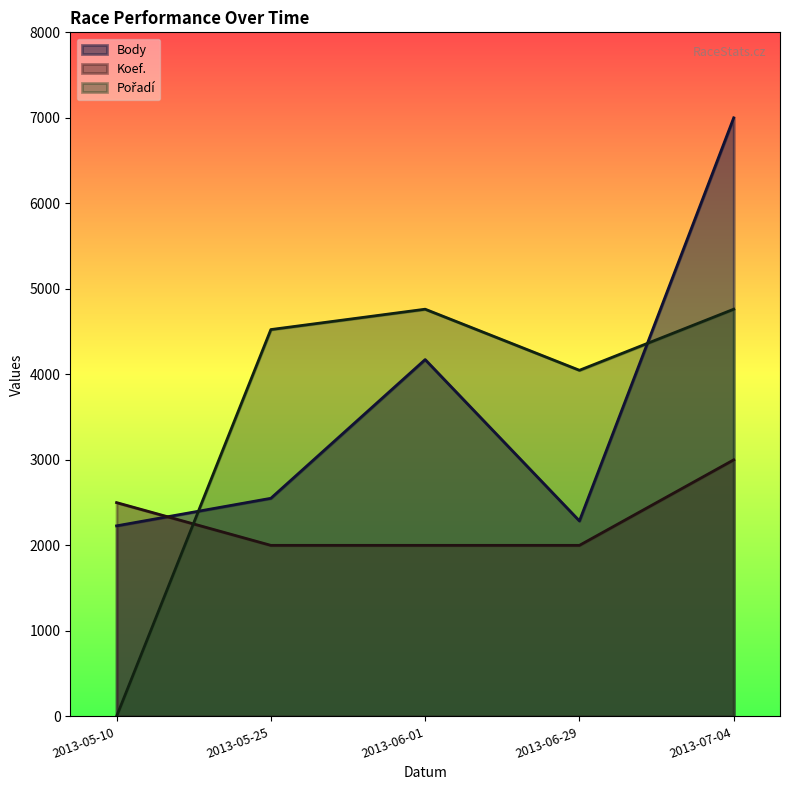

At which category is the sum across all series the highest?

2013-07-04